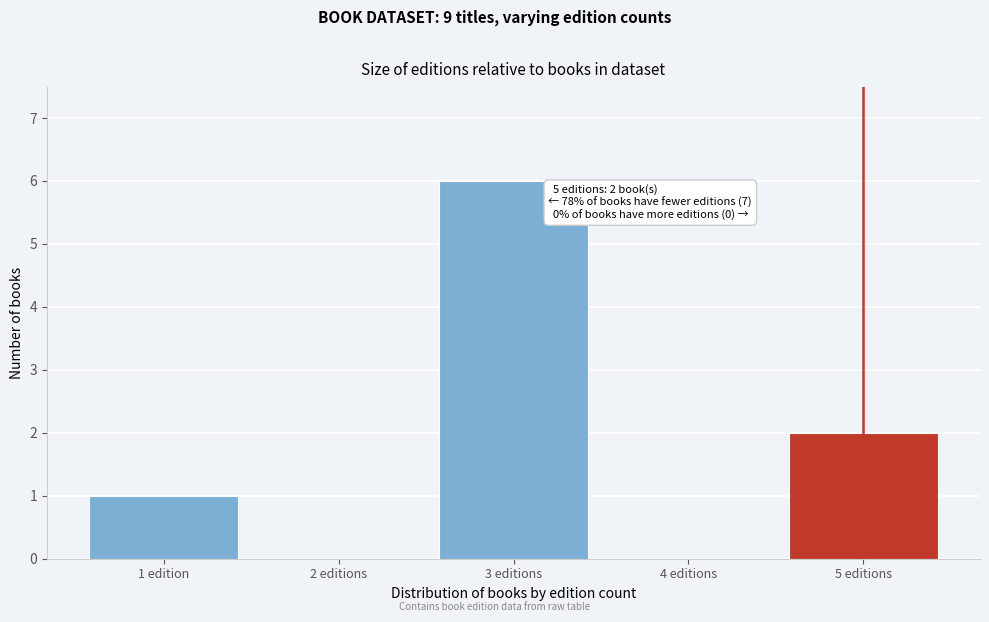

Reading right to left, list all the values displayed in this chart.

5 editions=2	4 editions=0	3 editions=6	2 editions=0	1 edition=1